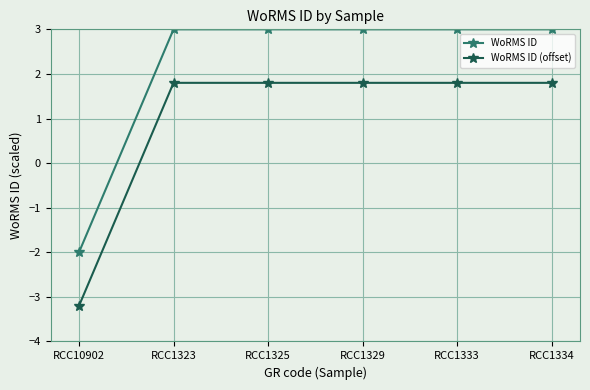

Reading left to right, extract all data points from this chart.

WoRMS ID: -2.0	3.0	3.0	3.0	3.0	3.0
WoRMS ID (offset): -3.2	1.8	1.8	1.8	1.8	1.8